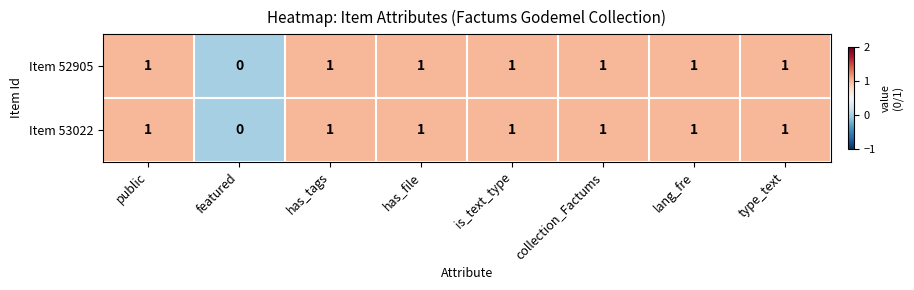

How many values in the Item 53022 series are below 1?

1